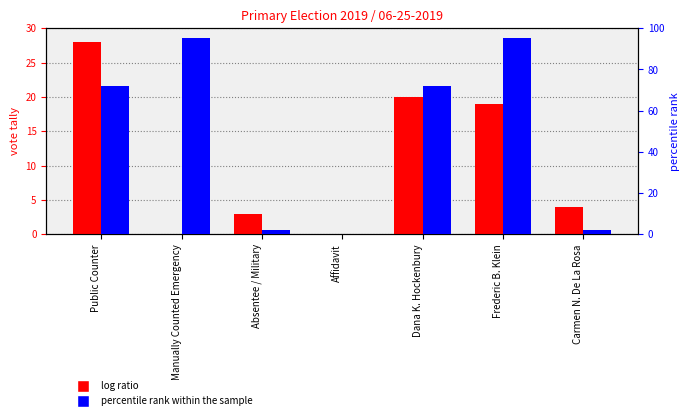

How many bars are there in each group?

2